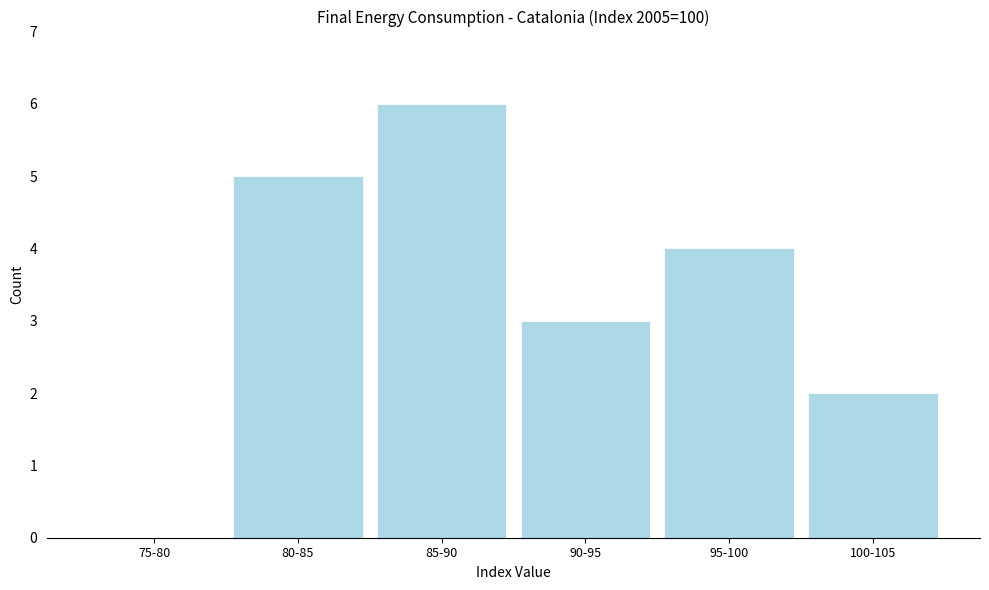

Reading left to right, what are all the values shown in this chart?

75-80=0	80-85=5	85-90=6	90-95=3	95-100=4	100-105=2